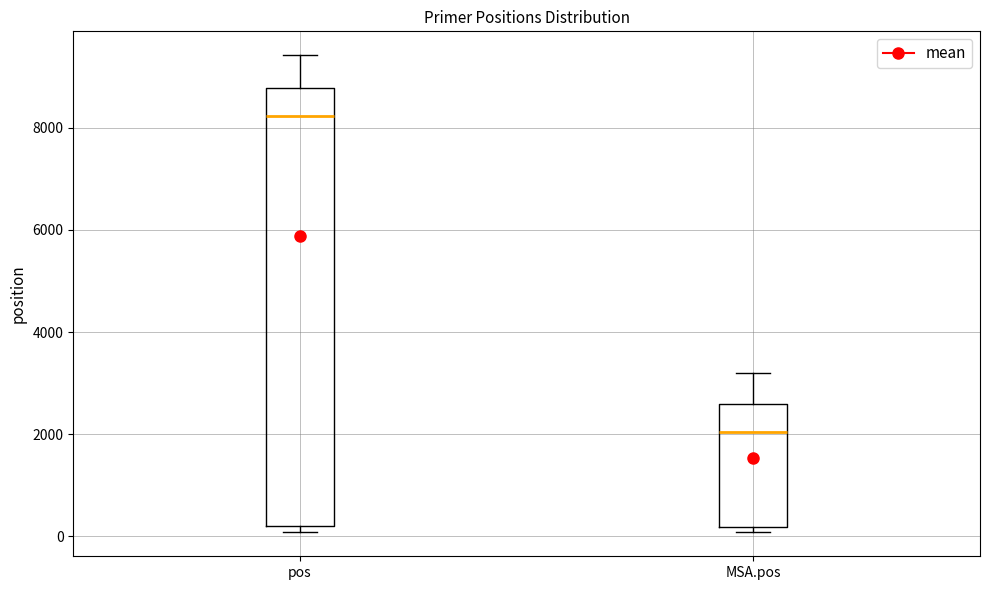

Where does the median line of the box for pos sit on the y-axis? The values are not printed on the chart, so give them approximately, as read against the axis.

8200